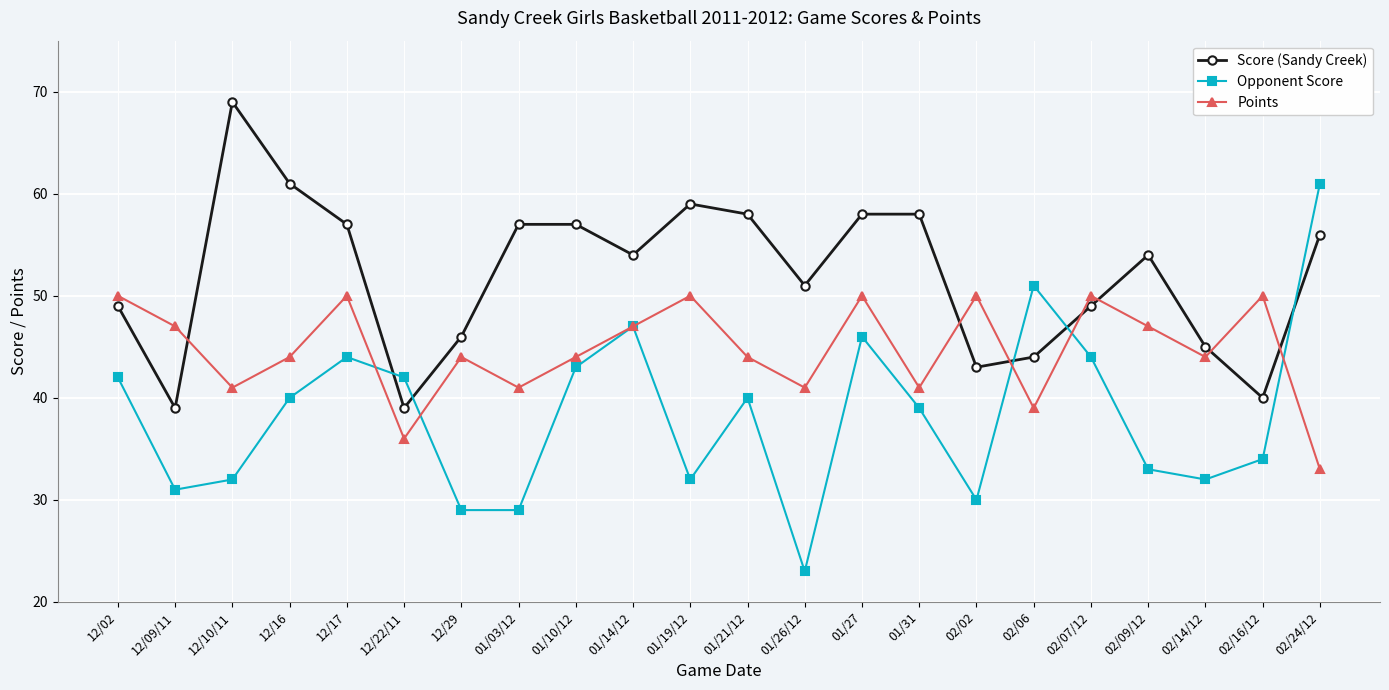

Rank the series at 02/24/12 from lowest to highest value.

Points, Score (Sandy Creek), Opponent Score